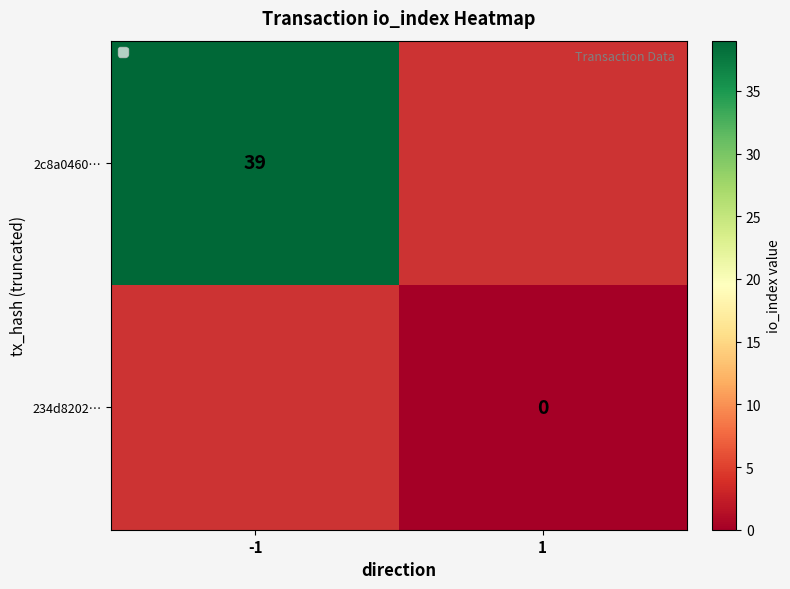

True or false: 2c8a0460… has a value of 8.8 at -1.

False